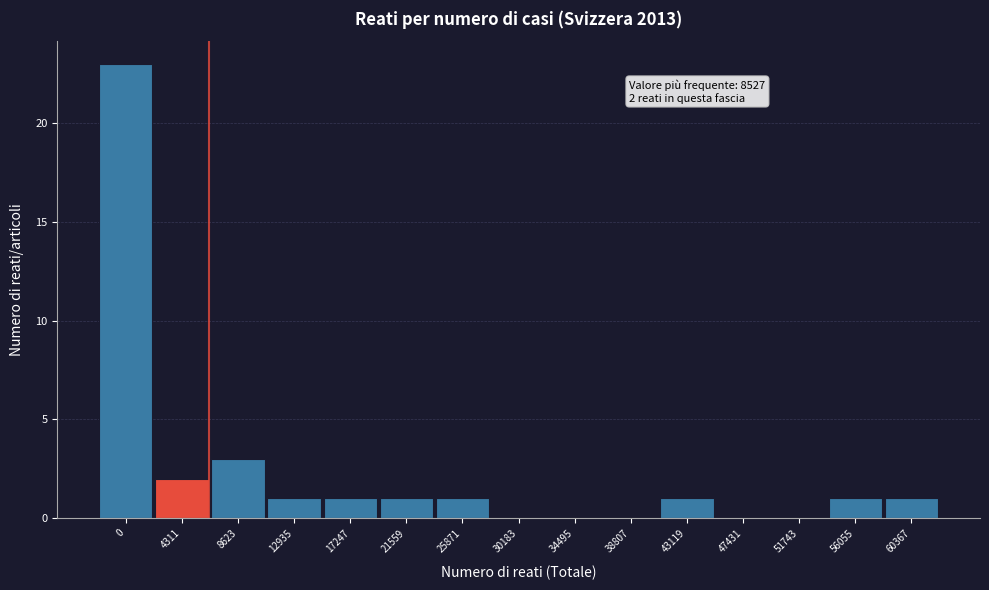

Reading left to right, what are all the values shown in this chart?

0=23	4311=2	8623=3	12935=1	17247=1	21559=1	25871=1	30183=0	34495=0	38807=0	43119=1	47431=0	51743=0	56055=1	60367=1